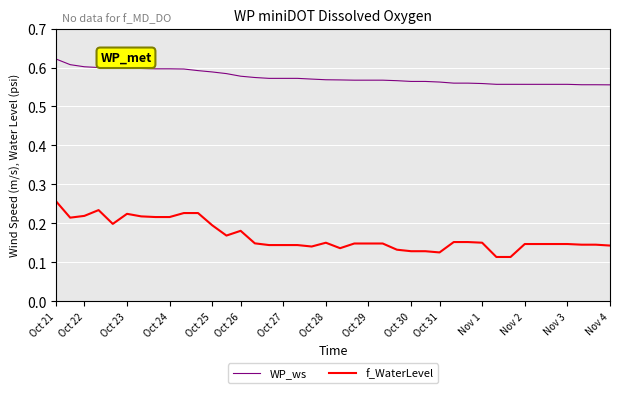

True or false: WP_ws and f_WaterLevel intersect in this chart.

False